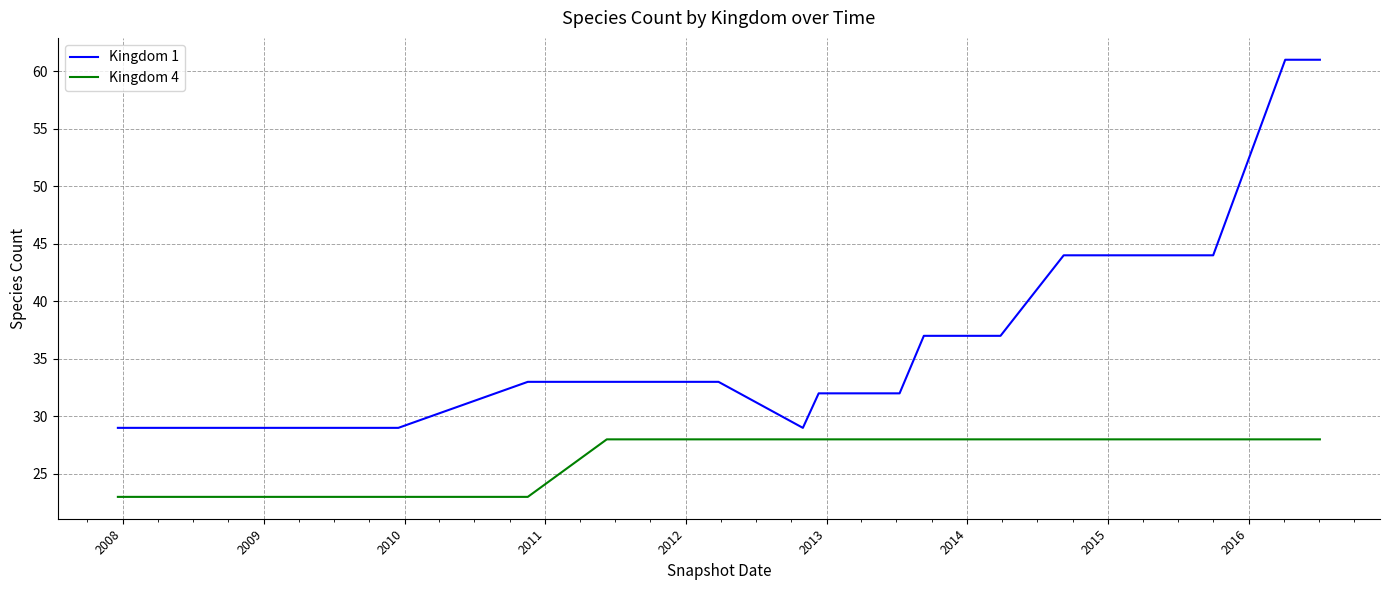

Reading left to right, extract all data points from this chart.

Kingdom 1: 29	29	29	29	29	29	33	33	33	33	33	29	32	32	37	37	44	44	44	61	61
Kingdom 4: 23	23	23	23	23	23	23	28	28	28	28	28	28	28	28	28	28	28	28	28	28